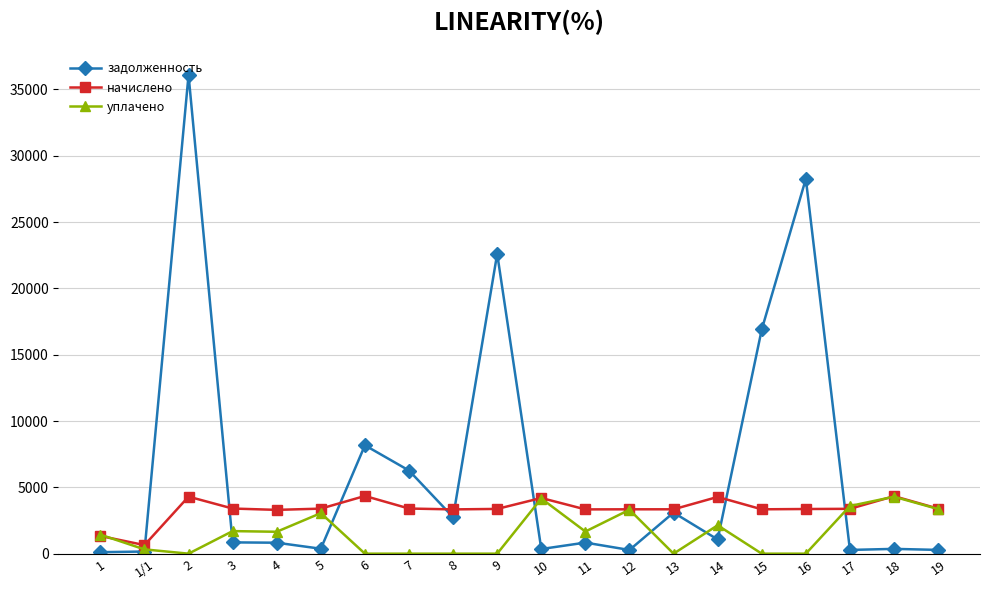

Which series changed the most between 7 and 16?

задолженность